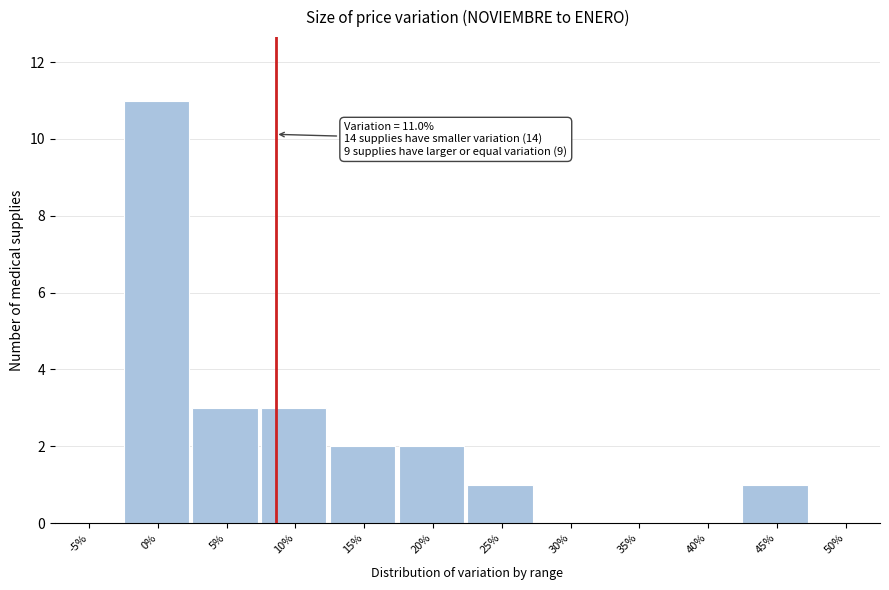

Reading right to left, what are all the values shown in this chart?

50%=0	45%=1	40%=0	35%=0	30%=0	25%=1	20%=2	15%=2	10%=3	5%=3	0%=11	-5%=0